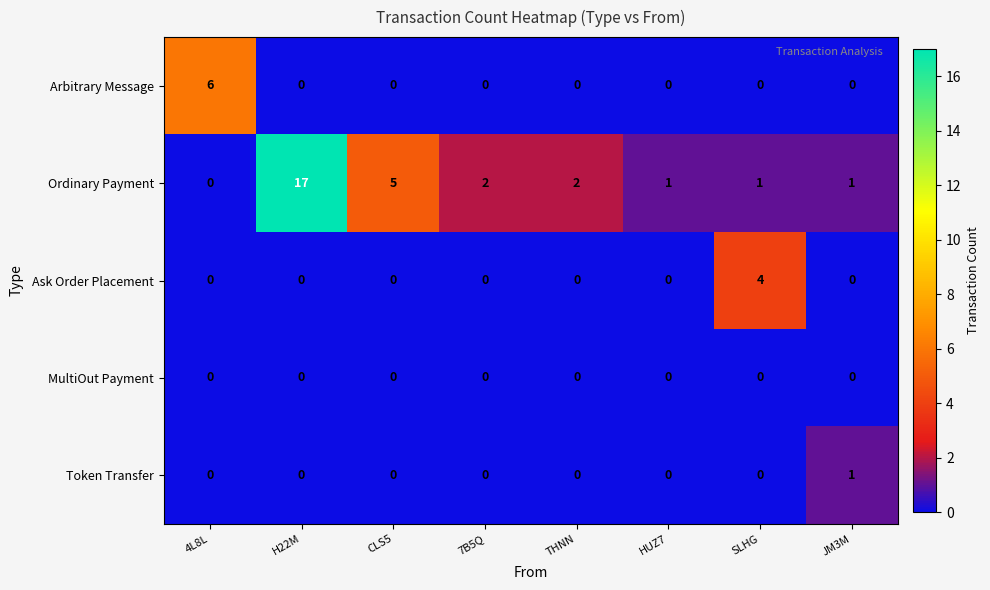

What is the difference between the maximum and minimum values in the Ordinary Payment series?

17